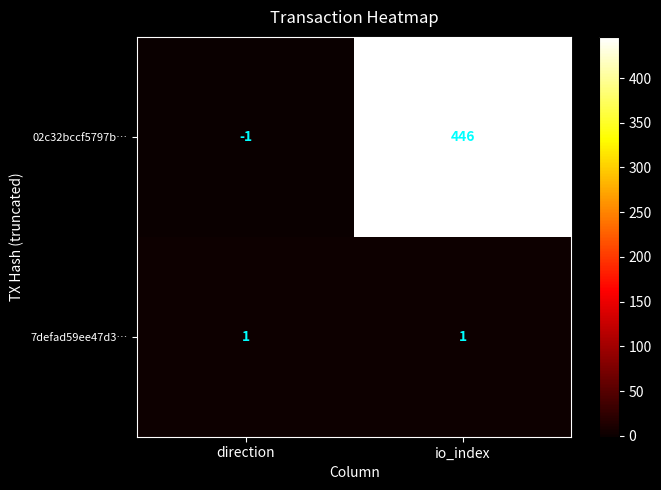

True or false: 02c32bccf5797b… has a value of -1 at direction.

True